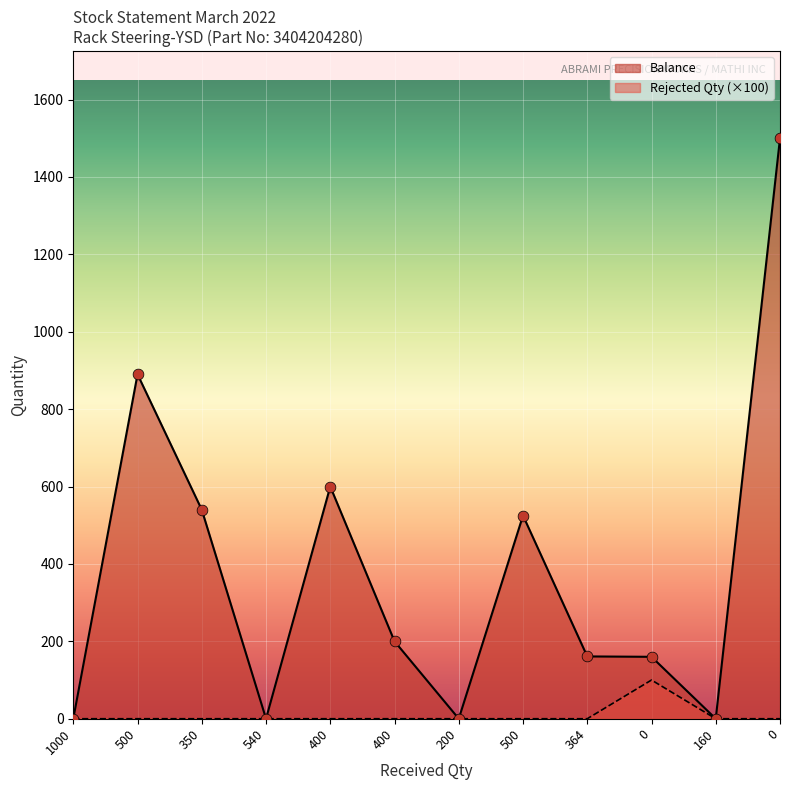

Which series has the largest total across all categories?

Balance